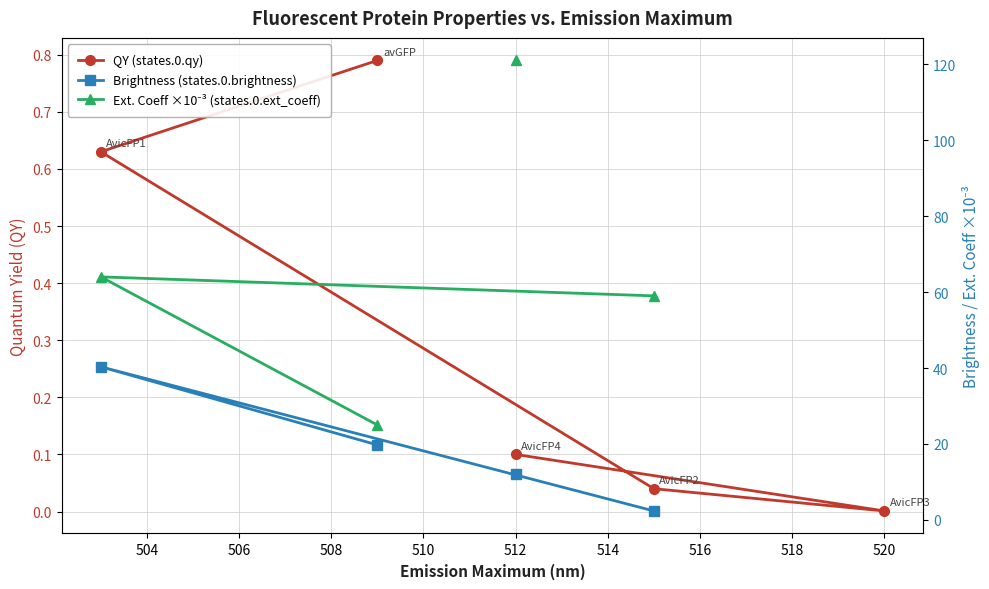

What is the lowest value of the Brightness (states.0.brightness) series?

2.4